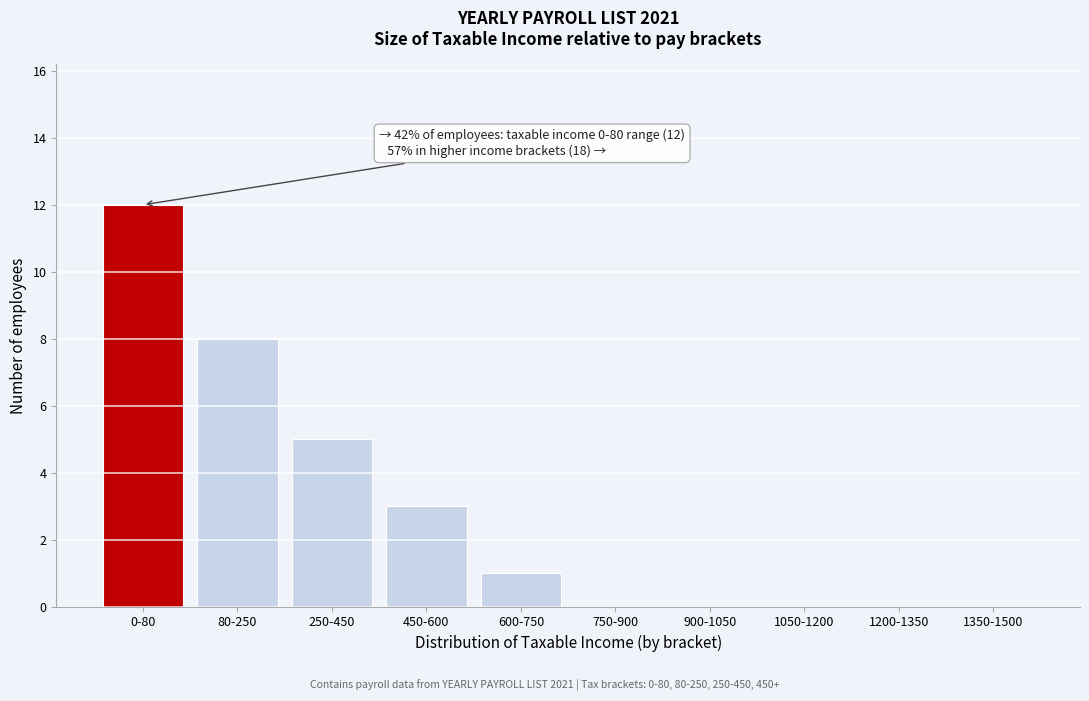

Reading right to left, extract all data points from this chart.

1350-1500=0	1200-1350=0	1050-1200=0	900-1050=0	750-900=0	600-750=1	450-600=3	250-450=5	80-250=8	0-80=12